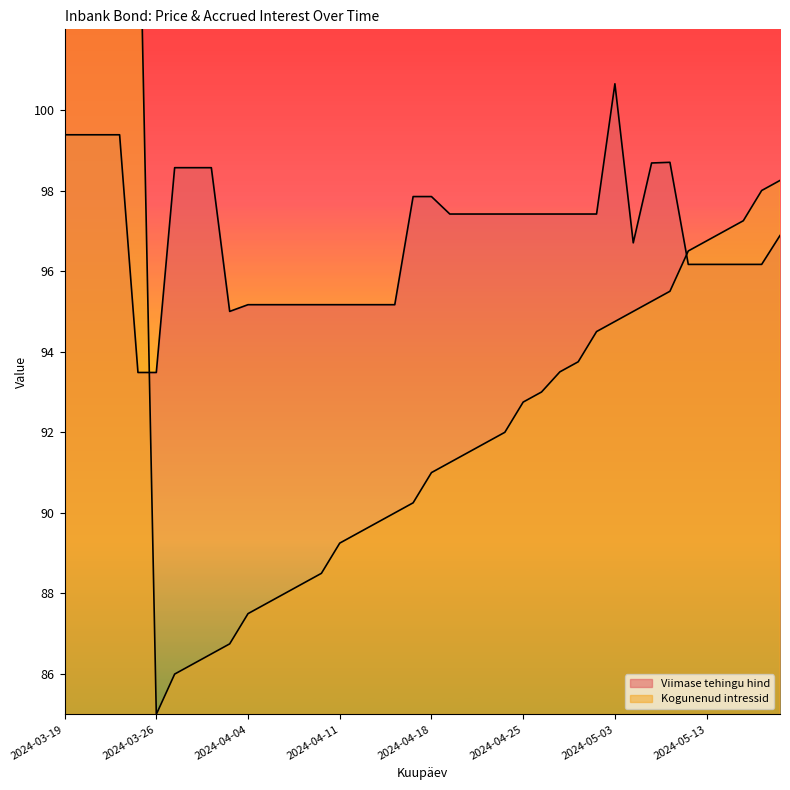

Rank the series at 2024-05-03 from lowest to highest value.

Kogunenud intressid, Viimase tehingu hind